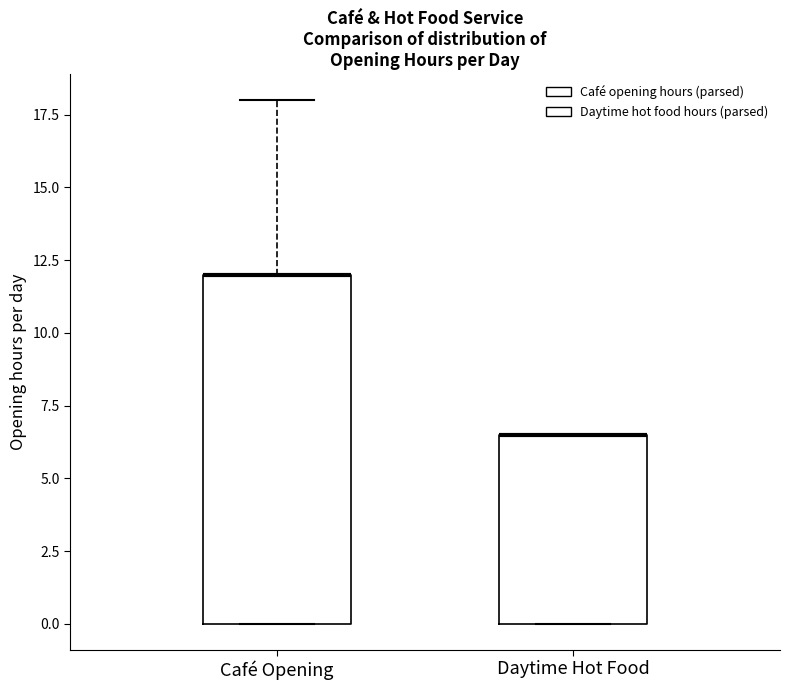

Which box is the tallest, from its lower edge to its upper edge?

Café Opening